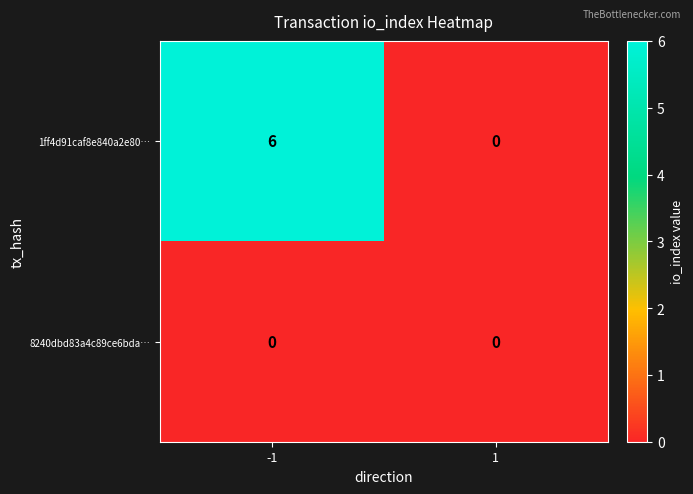

List the series in order of their peak value, highest first.

1ff4d91caf8e840a2e80…, 8240dbd83a4c89ce6bda…